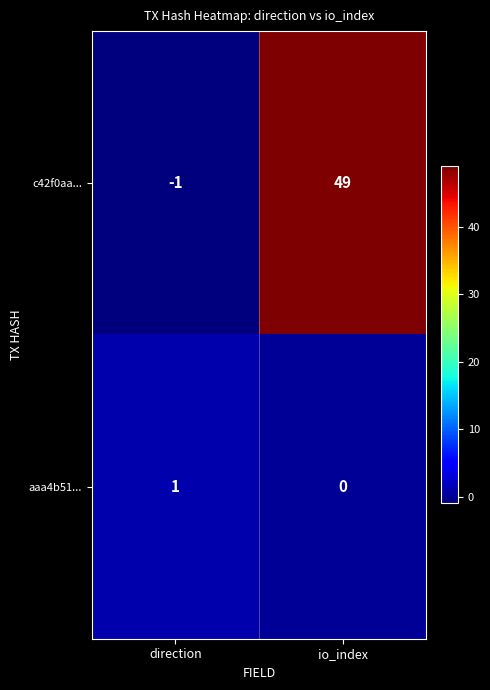

Is it true that c42f0aa... equals 0 at direction?

False